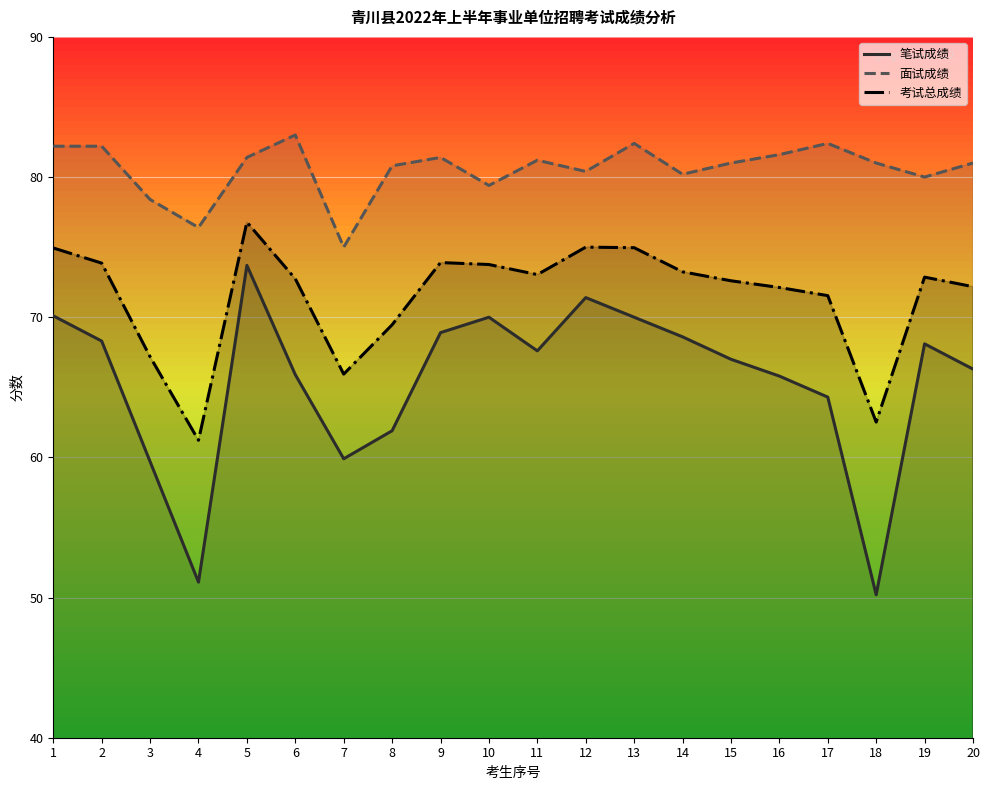

Reading left to right, list all the values displayed in this chart.

笔试成绩: 1=70.1	2=68.3	3=59.7	4=51.1	5=73.7	6=65.9	7=59.9	8=61.9	9=68.9	10=70.0	11=67.6	12=71.4	13=70.0	14=68.6	15=67.0	16=65.8	17=64.3	18=50.2	19=68.1	20=66.3
面试成绩: 1=82.2	2=82.2	3=78.4	4=76.4	5=81.4	6=83.0	7=75.0	8=80.8	9=81.4	10=79.4	11=81.2	12=80.4	13=82.4	14=80.2	15=81.0	16=81.6	17=82.4	18=81.0	19=80.0	20=81.0
考试总成绩: 1=74.9	2=73.9	3=67.2	4=61.2	5=76.8	6=72.7	7=65.9	8=69.5	9=73.9	10=73.8	11=73.0	12=75.0	13=75.0	14=73.2	15=72.6	16=72.1	17=71.5	18=62.5	19=72.9	20=72.2